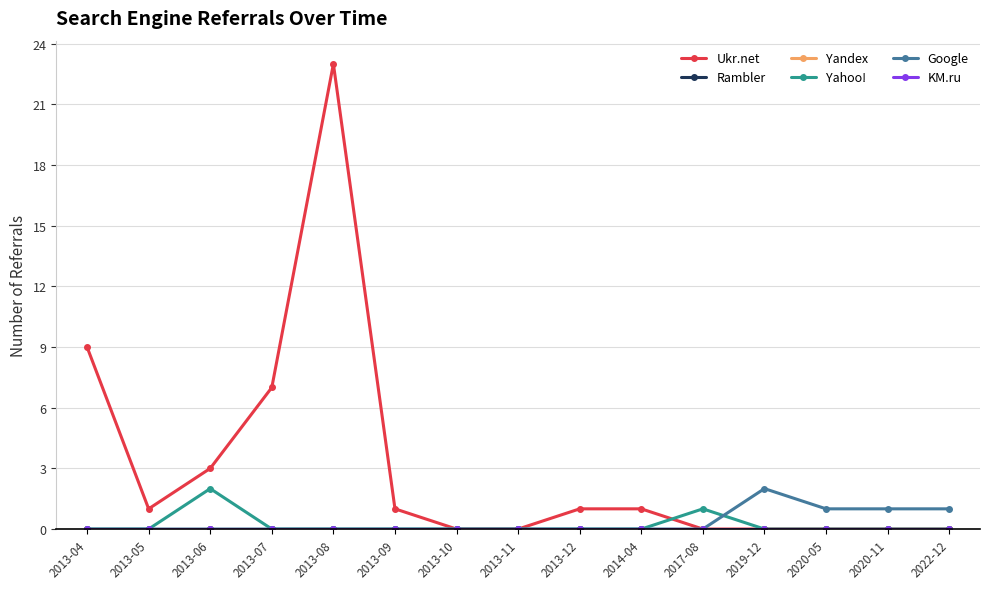

In Ukr.net, how many points are lower than both neighbors (excluding endpoints)?

1